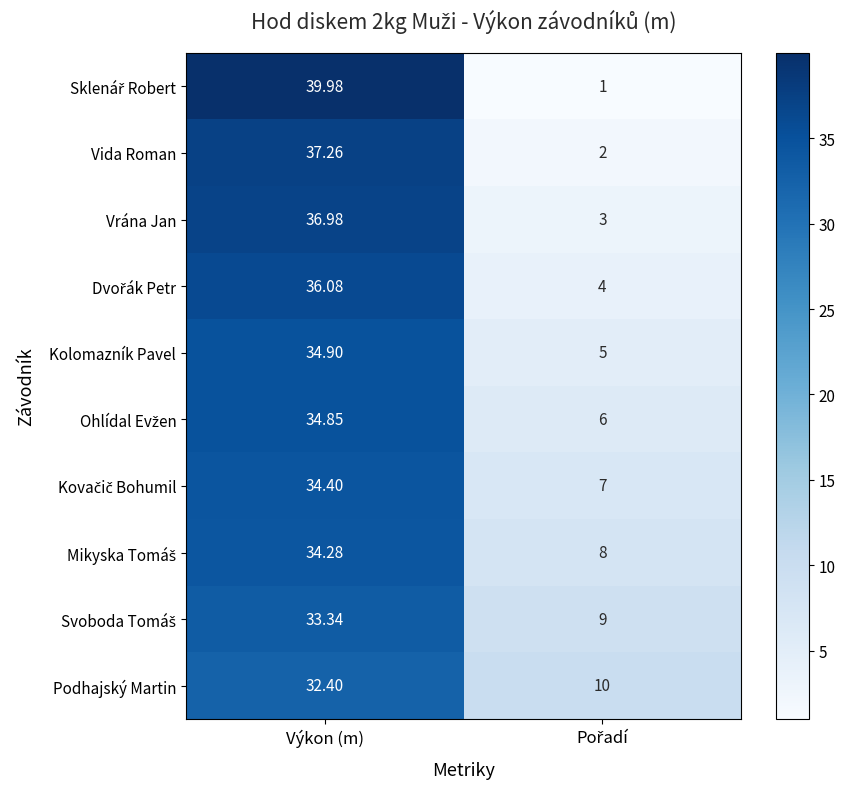

What is the greatest value displayed?

40.0